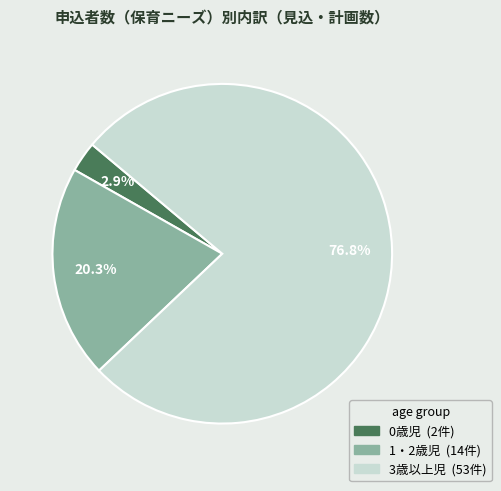

Which category has the smallest portion of the pie?

0歳児